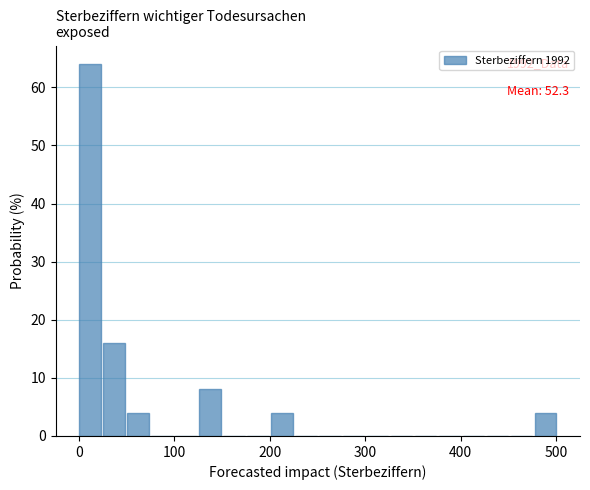

Read against the x-axis, roughly where is the centre of the tallest bar?

10